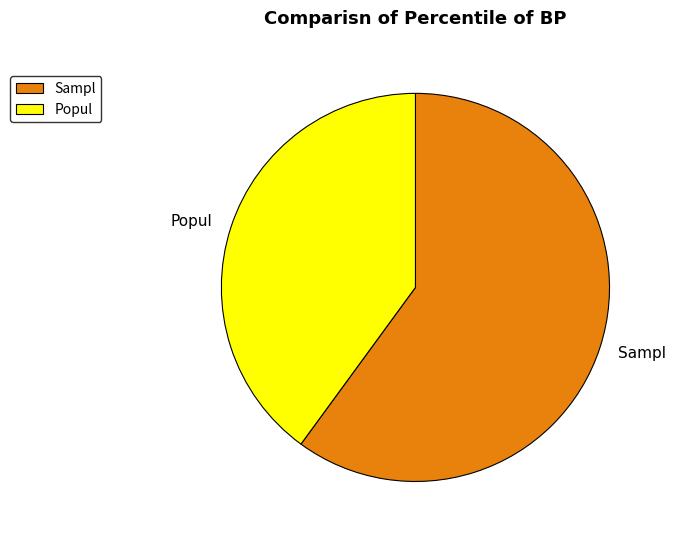

How many segments does this pie chart have?

2